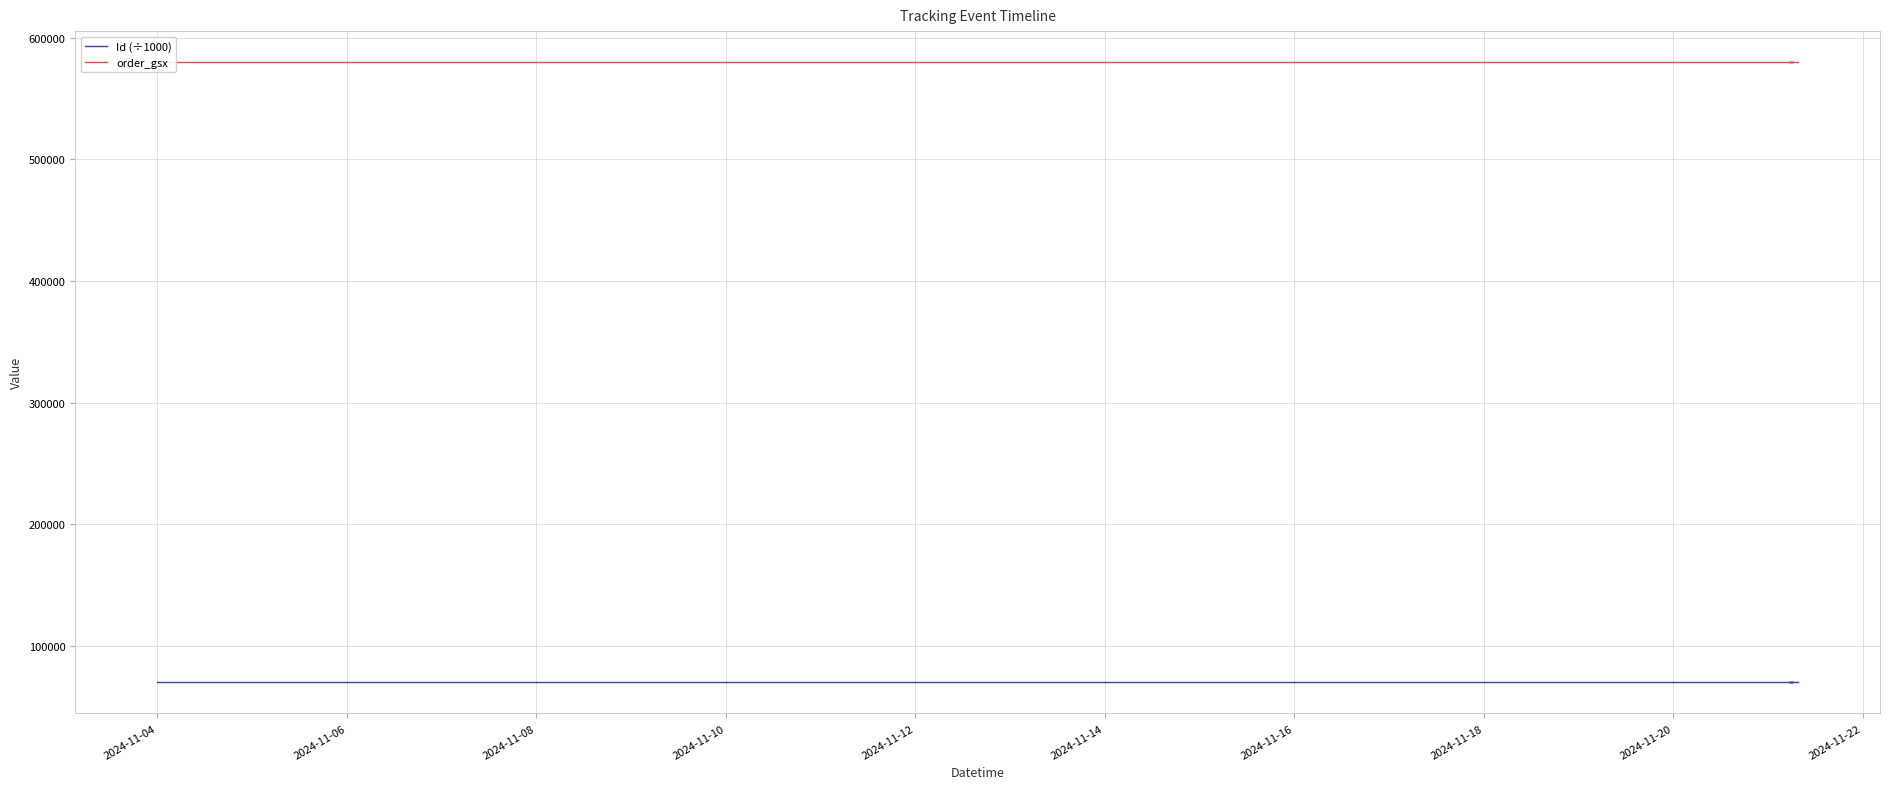

What position from the left is 2024-11-20?

9